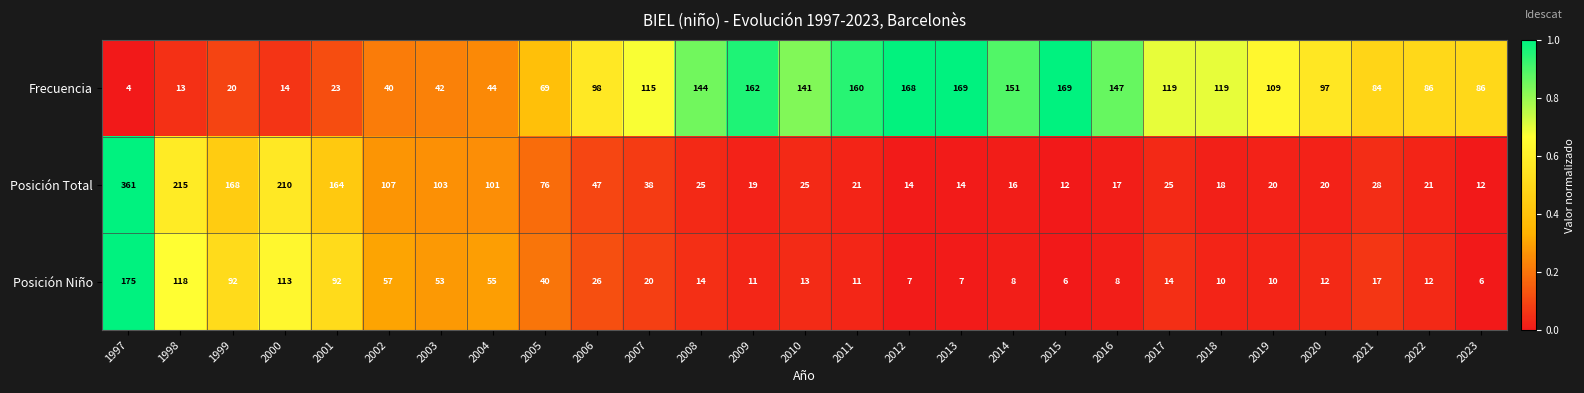

The value of Posición Niño at 1999 is 126. True or false?

False